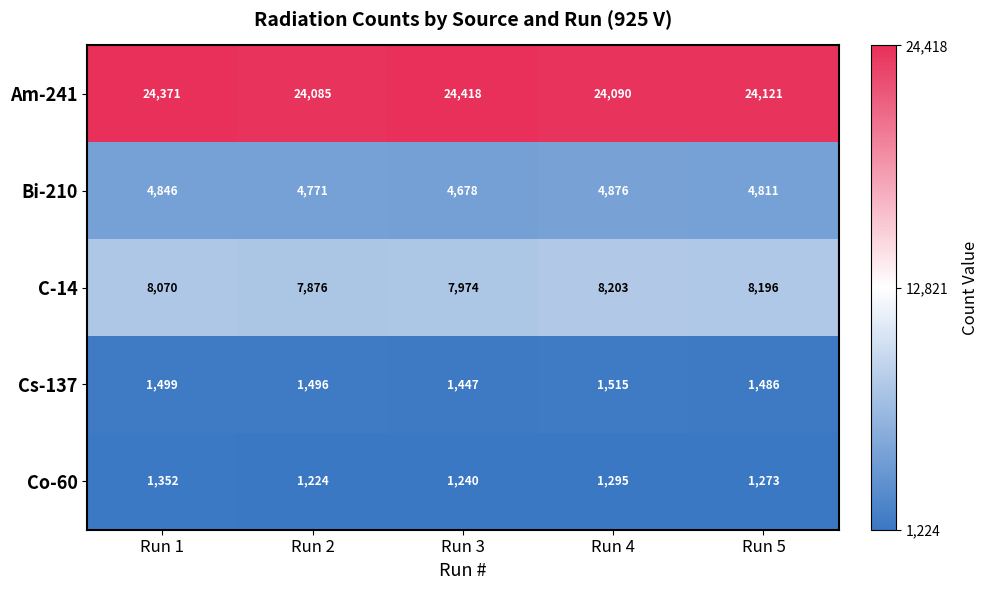

Reading left to right, transcribe all the data shown in this chart.

Am-241: 24371	24085	24418	24090	24121
Bi-210: 4846	4771	4678	4876	4811
C-14: 8070	7876	7974	8203	8196
Cs-137: 1499	1496	1447	1515	1486
Co-60: 1352	1224	1240	1295	1273